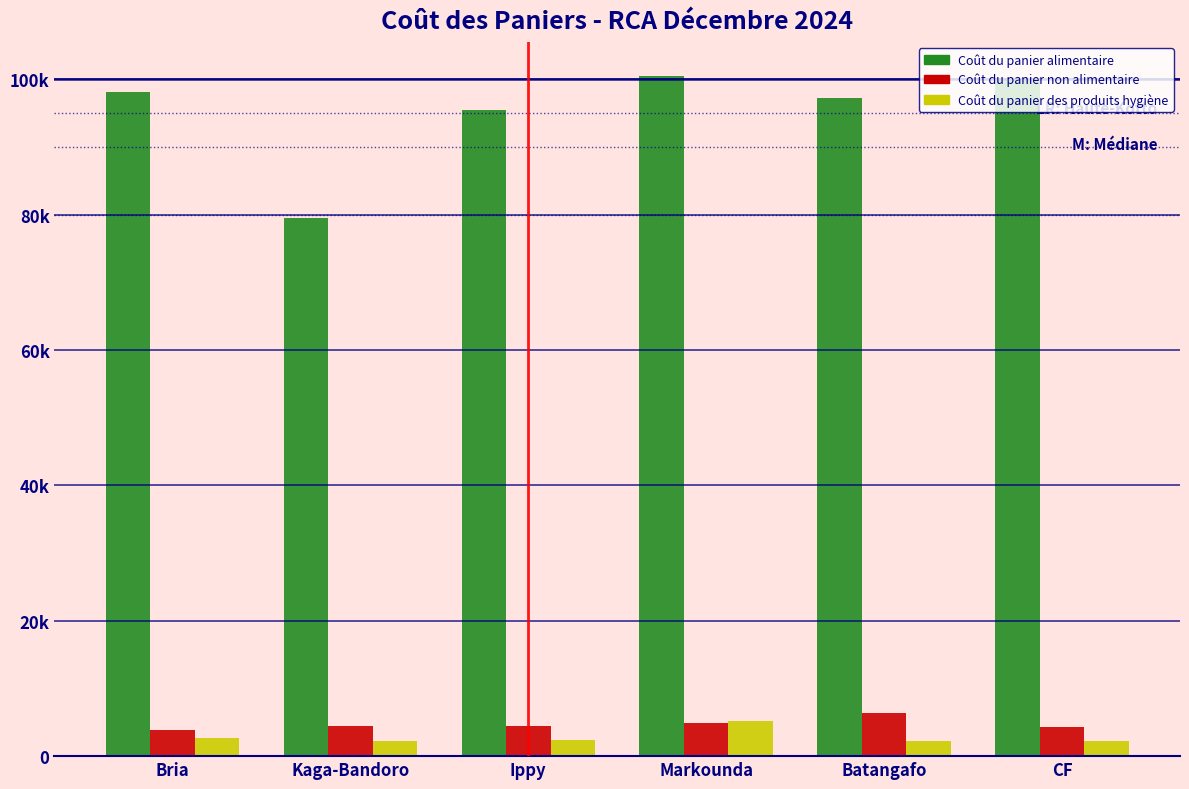

Are the bars grouped side by side (vs. stacked)?

Yes